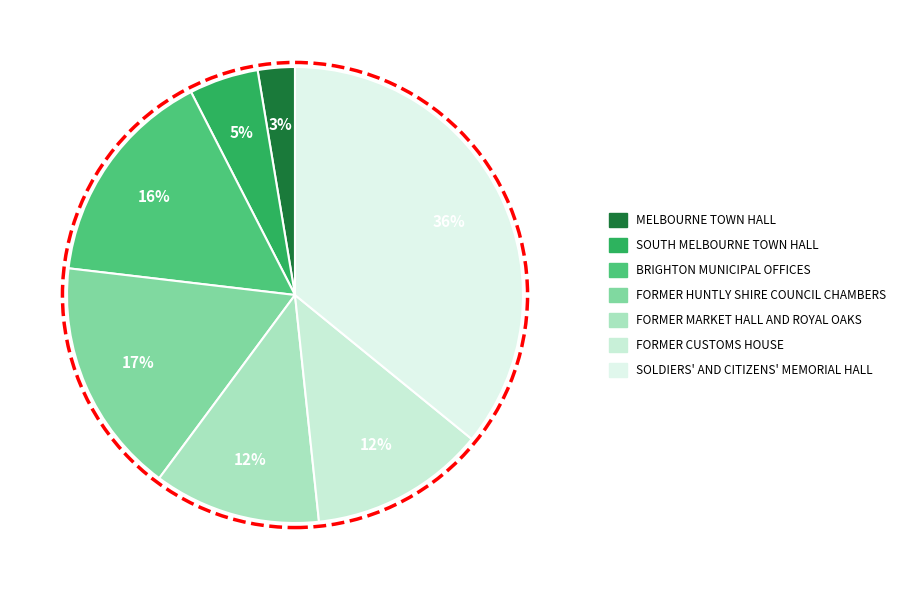

Count the number of slices in the pie.

7